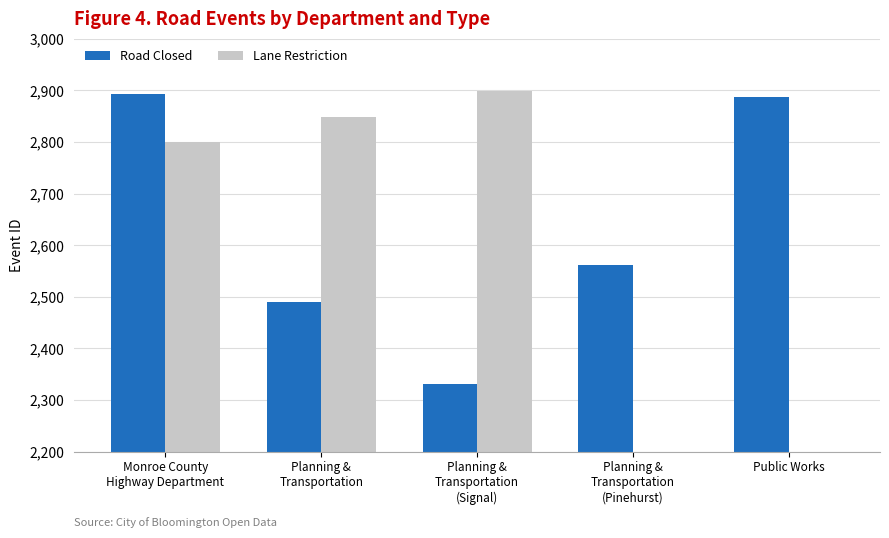

The Lane Restriction series shows 1960 at Planning &
Transportation
(Pinehurst). True or false?

False